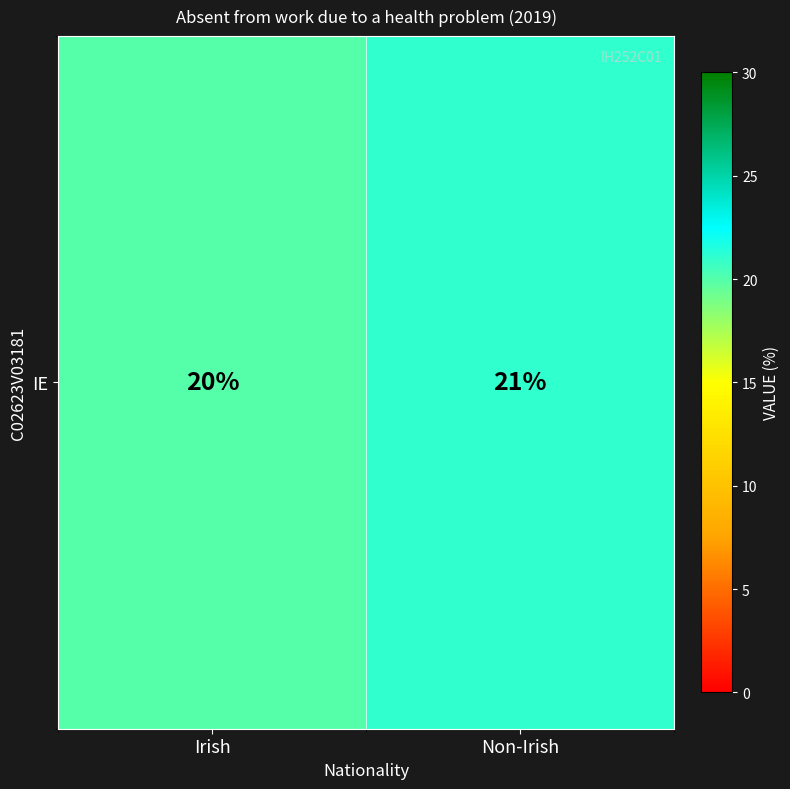

Reading left to right, what are all the values shown in this chart?

Irish=20	Non-Irish=21